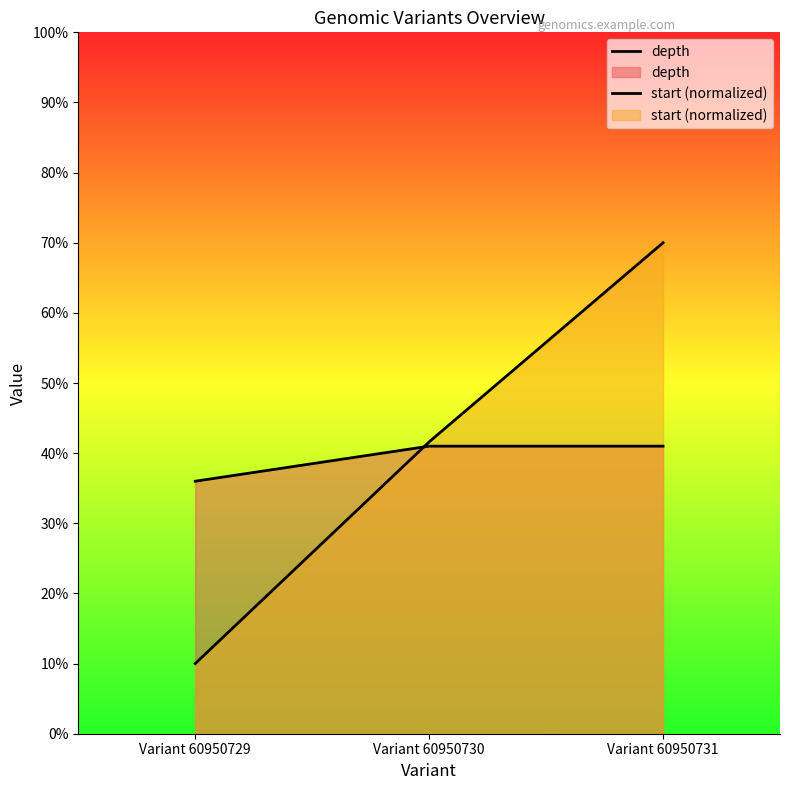

What are all the series names shown in the legend?

depth, start (normalized)